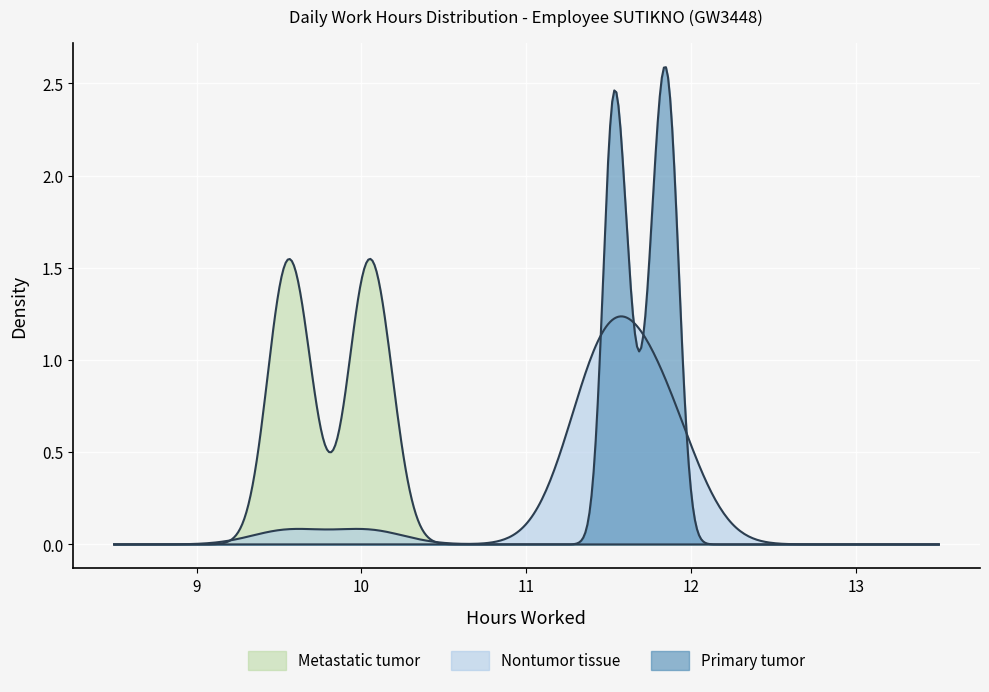

What is the sum of all values?

275.0